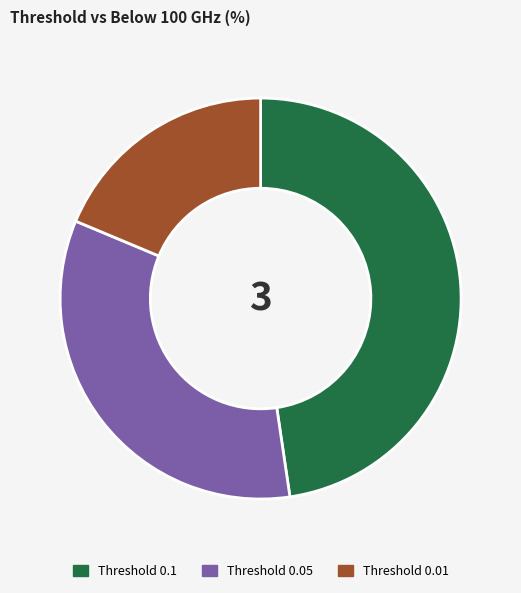

Is there a majority slice in this chart?

No